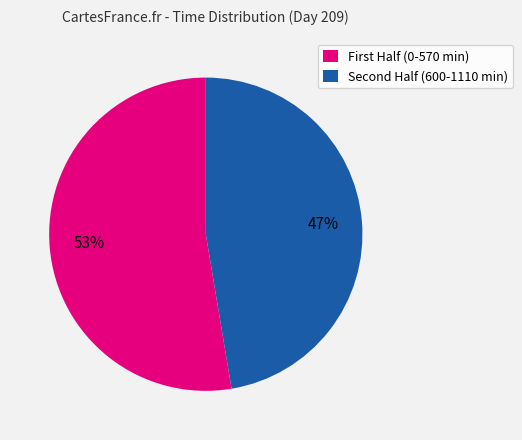

Which slice represents more than half of the pie?

First Half (0-570 min)